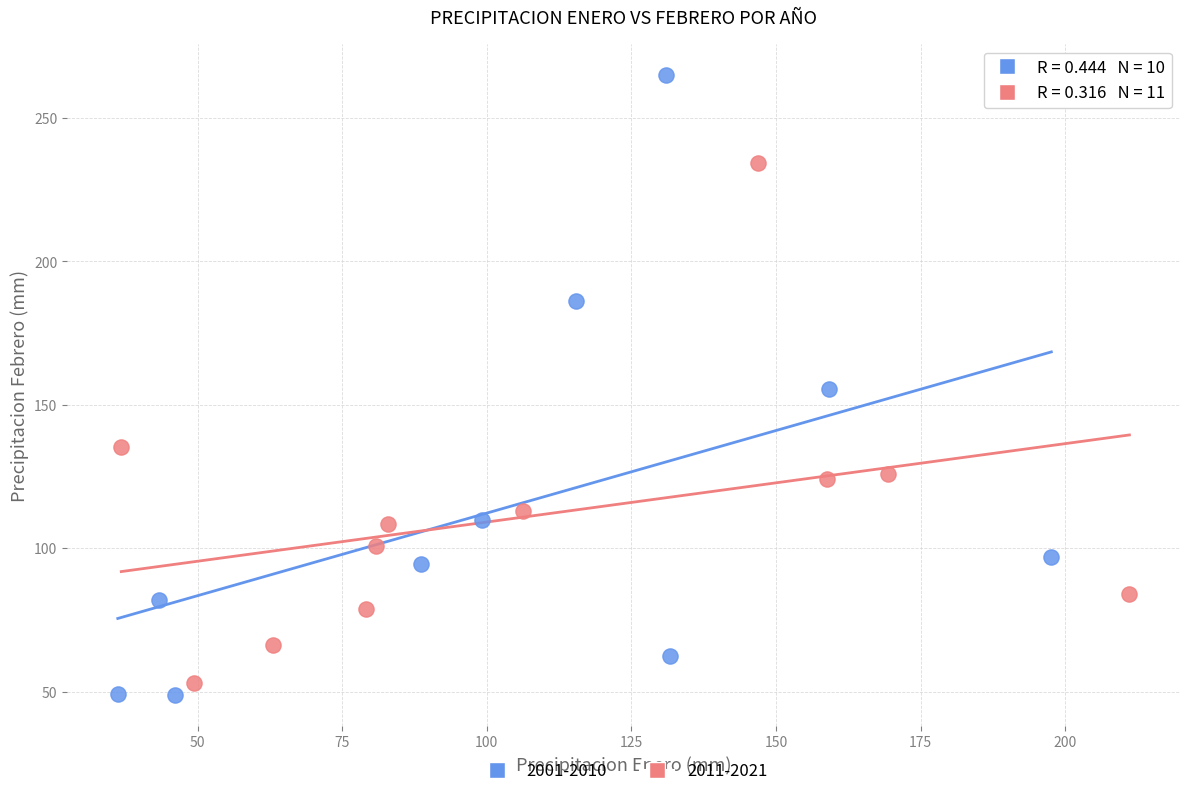

Which series reaches the minimum Y coordinate?

2001-2010